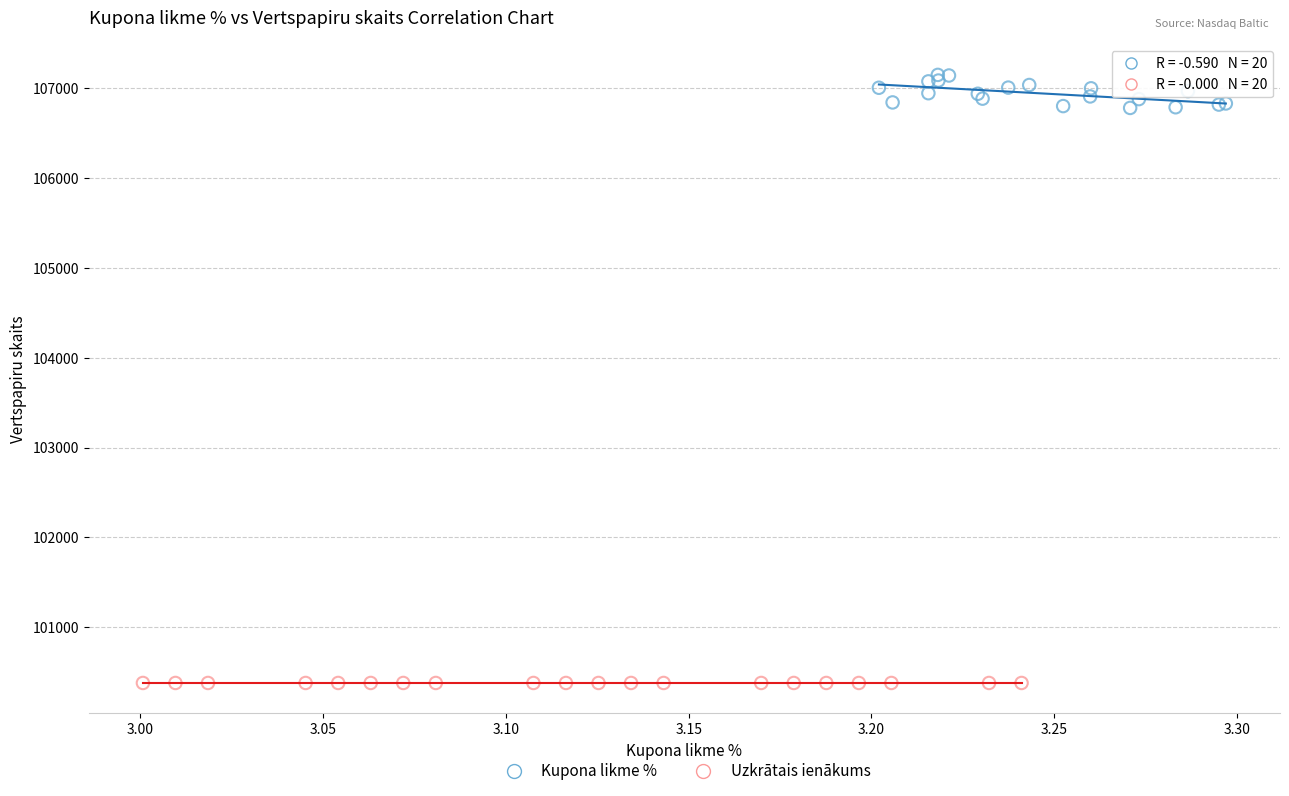

Which series reaches the minimum Y coordinate?

Uzkrātais ienākums